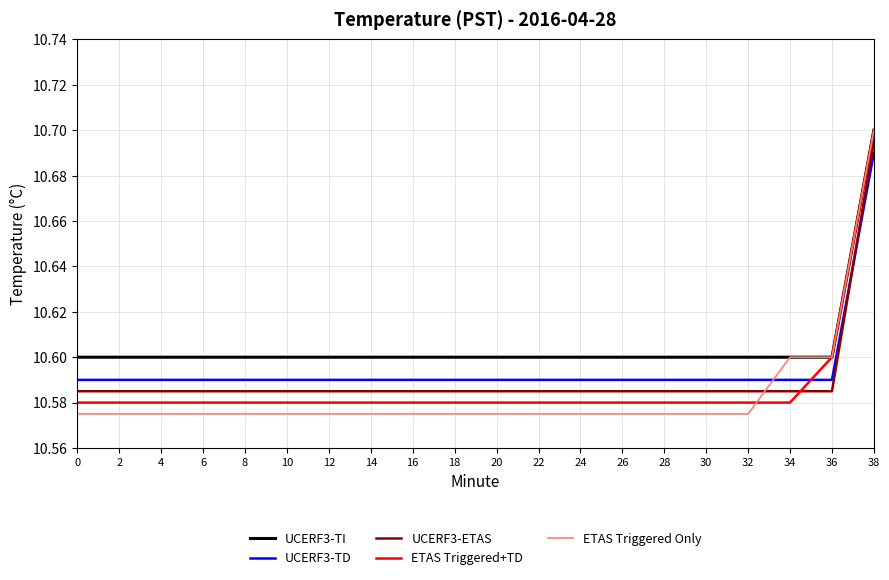

Which series has the largest total across all categories?

UCERF3-TI